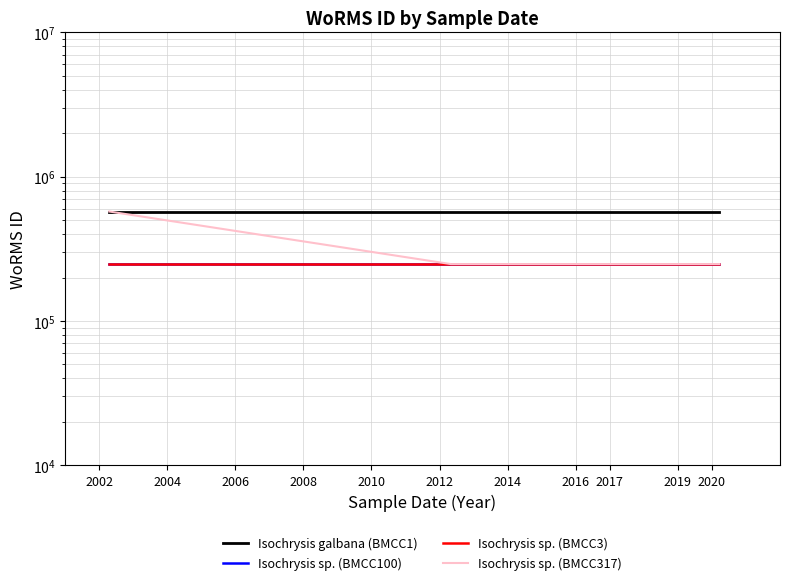

What is the total value across all series at 2008?

1318256